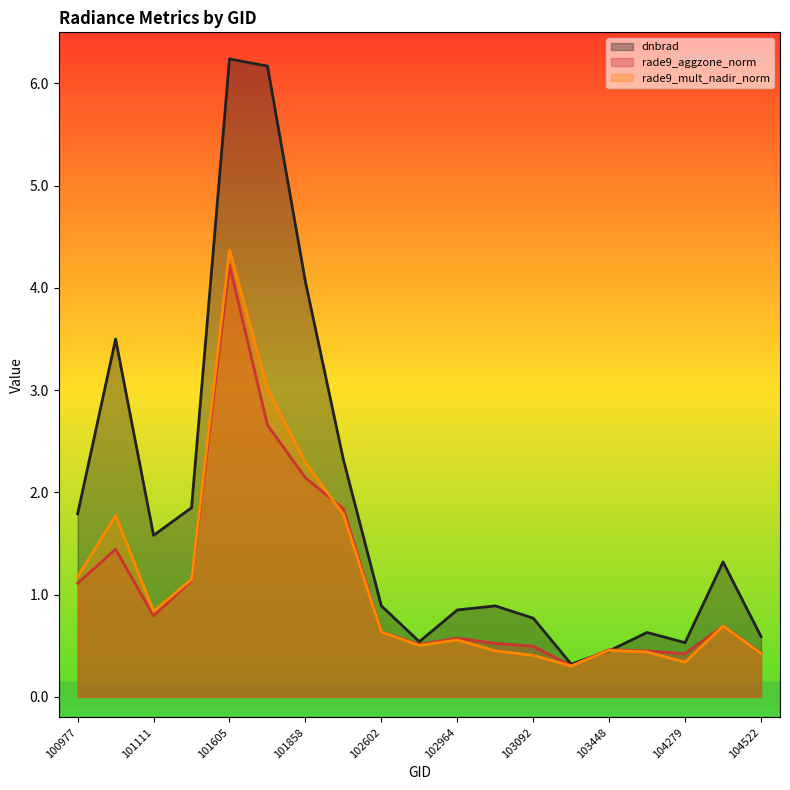

How many lines are shown in the chart?

3